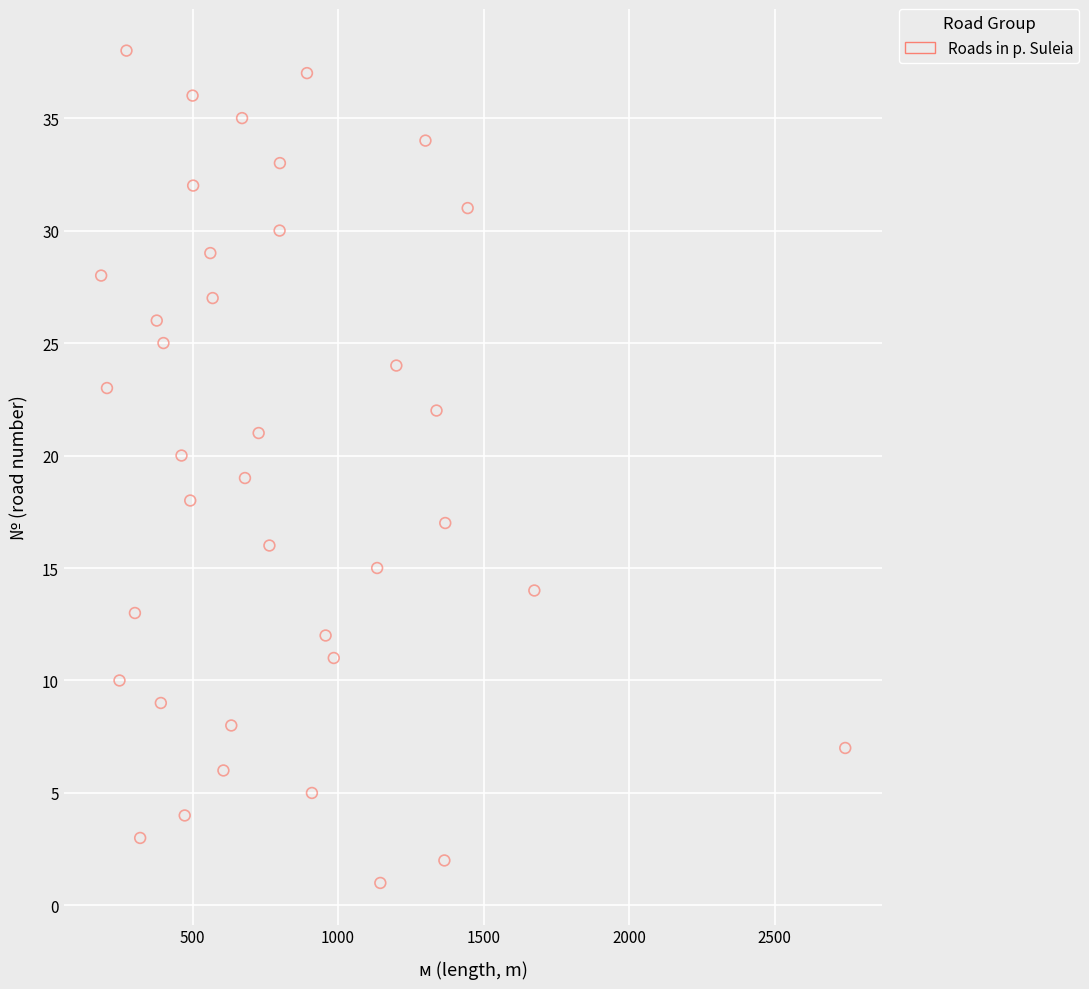

What is the range of X values (max minus min)?

2556